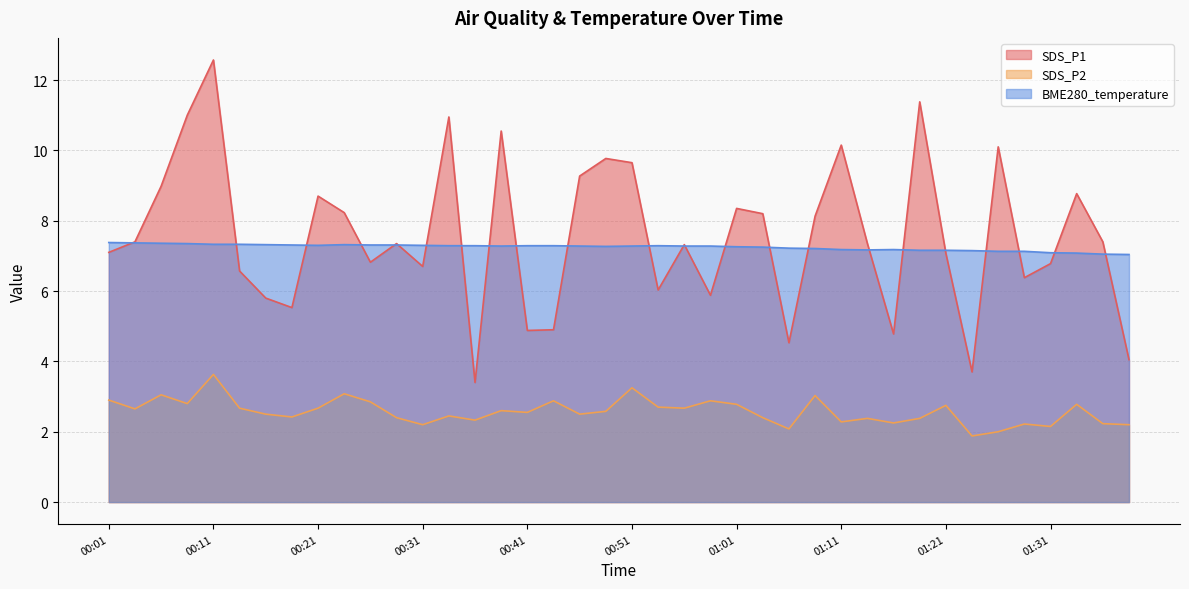

What is the lowest value of the SDS_P2 series?

1.9